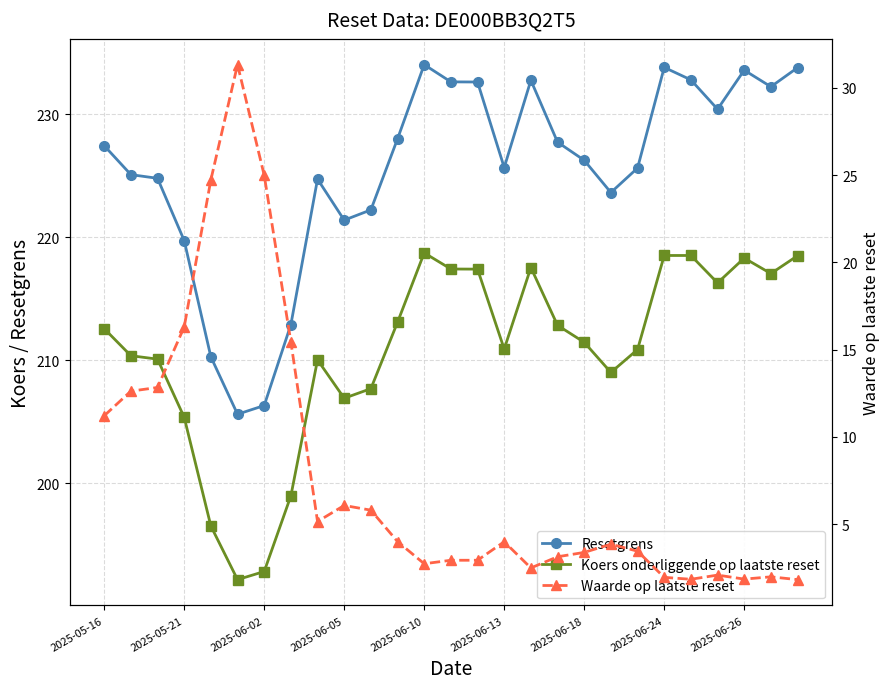

True or false: Waarde op laatste reset has more than 1 points higher than both neighbors.

True